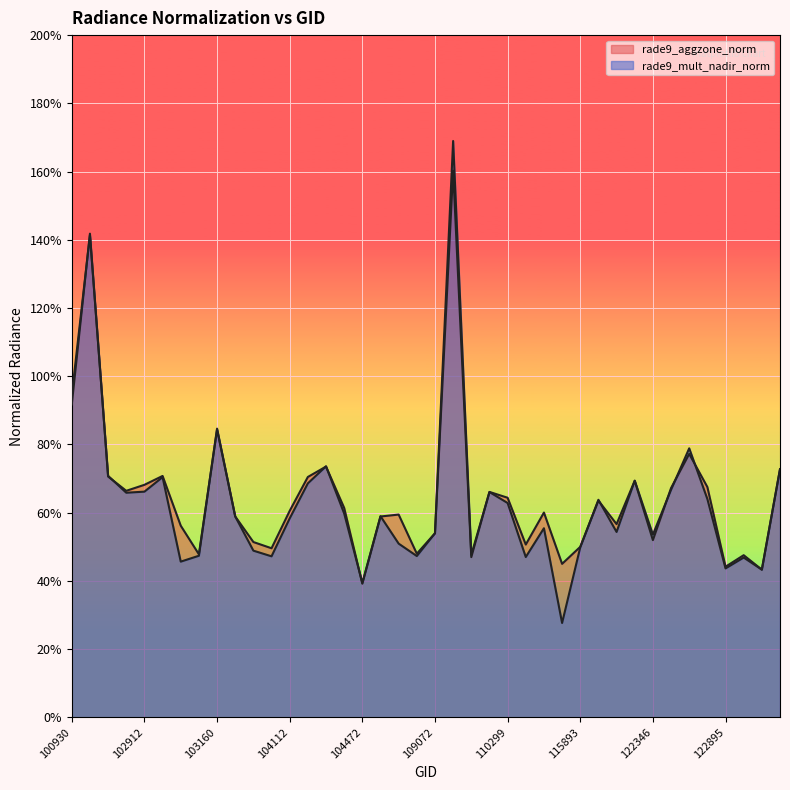

What is the difference between the maximum and second lowest values in the rade9_mult_nadir_norm series?

1.3